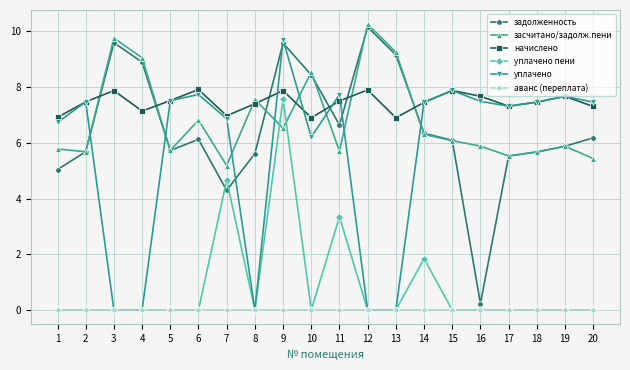

What is the difference between the maximum and minimum values in the уплачено пени series?

7.6